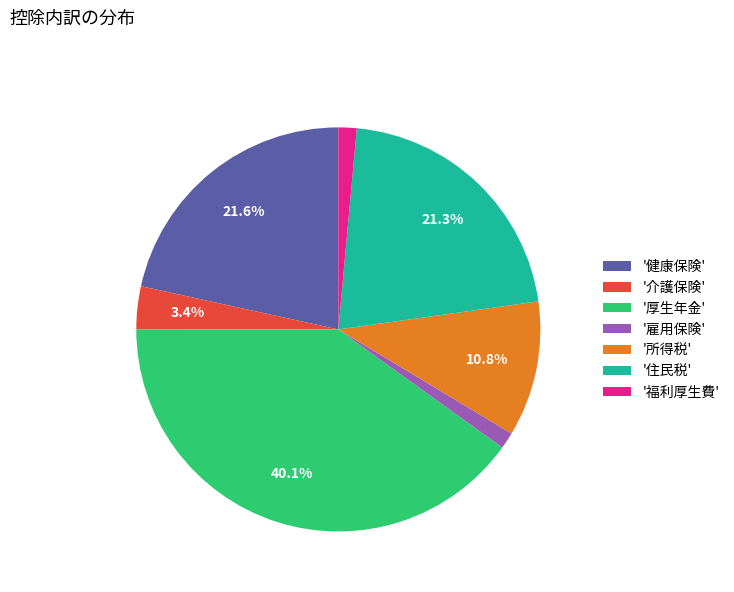

How many slices are in this pie chart?

7